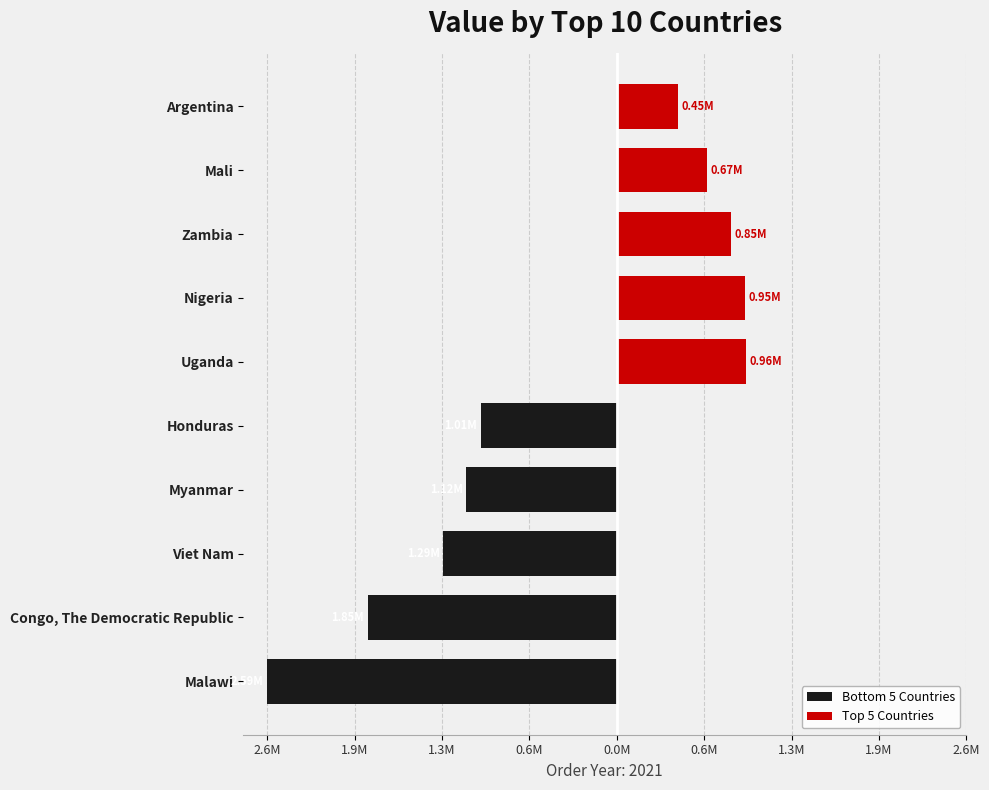

How many values in the Top 5 Countries series exceed 850331?

3